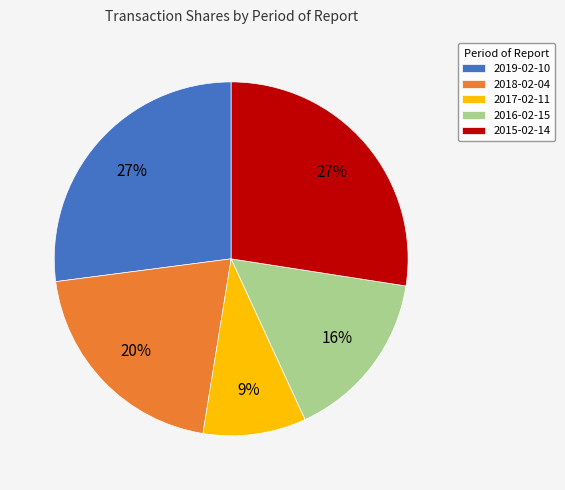

Approximately how many times larger is the value at 2017-02-11 compared to 2019-02-10?

0.3